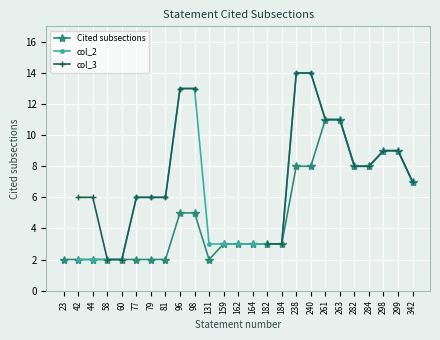

Which label corresponds to the largest value in the chart?

238